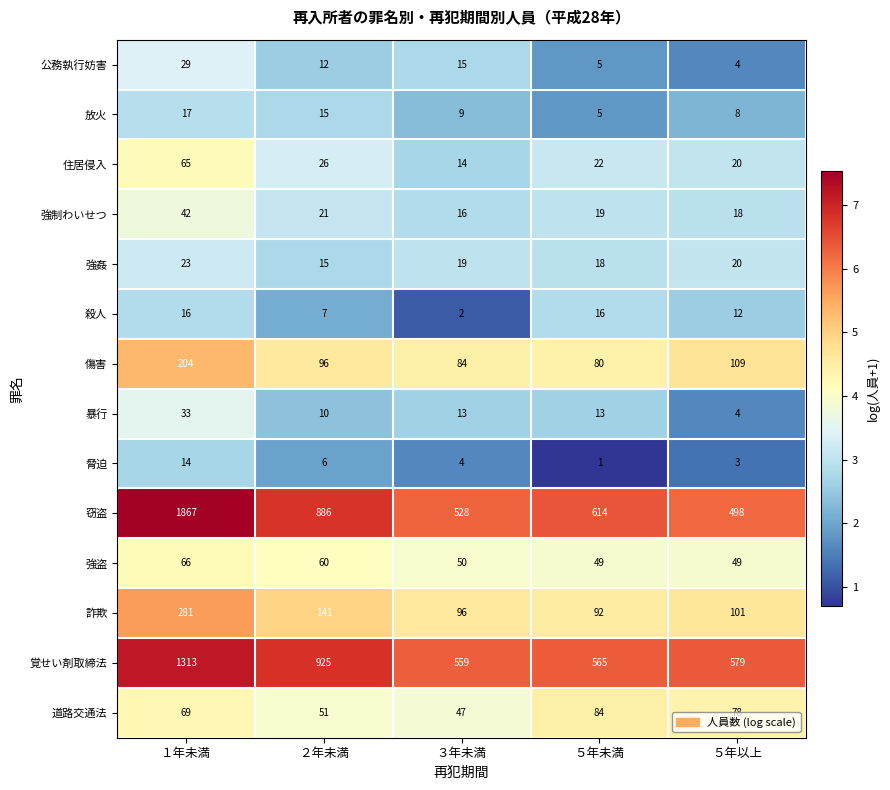

Which series has the largest total across all categories?

窃盗